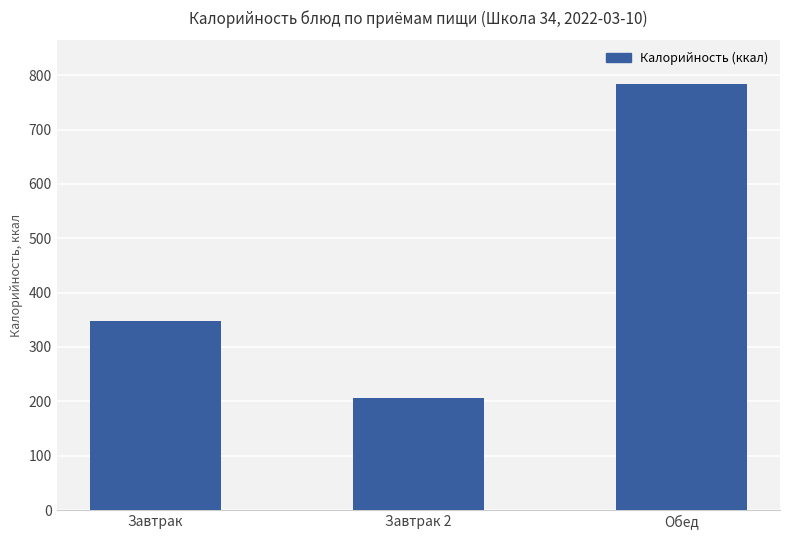

How many values are between 207 and 784?

3